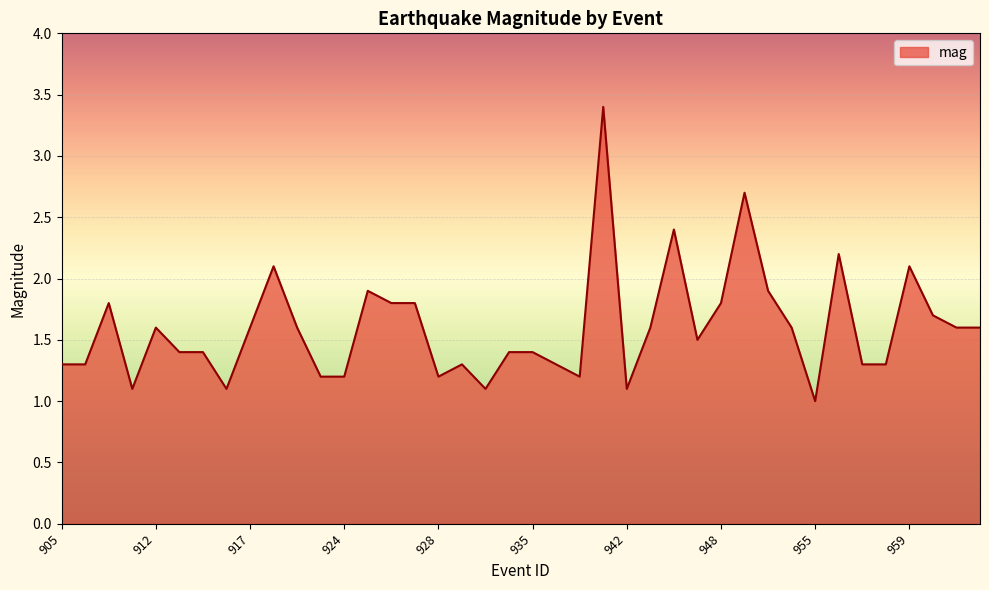

What is the greatest value displayed?

3.4